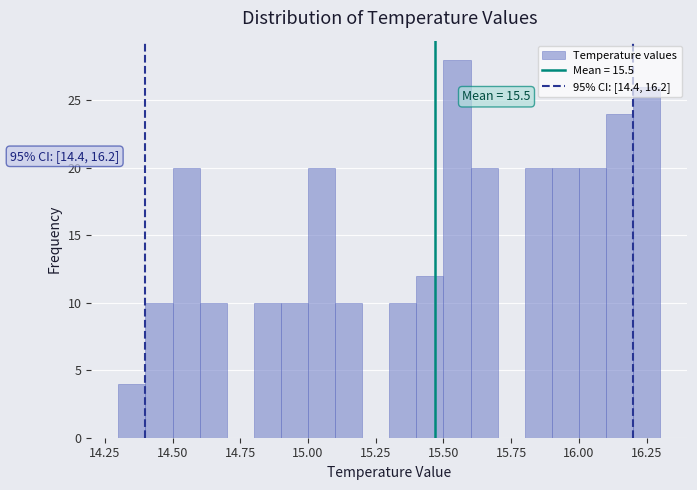

Around what value on the x-axis is the tallest bar? Give the approximate position of its centre, as read against the axis.

15.55